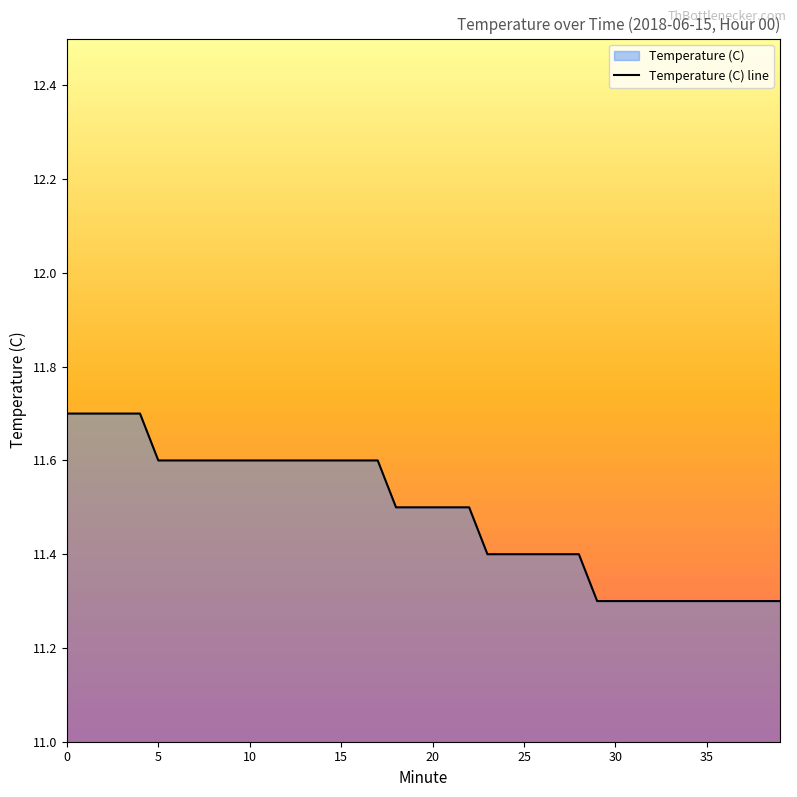

What is the minimum value shown in the chart?

11.3